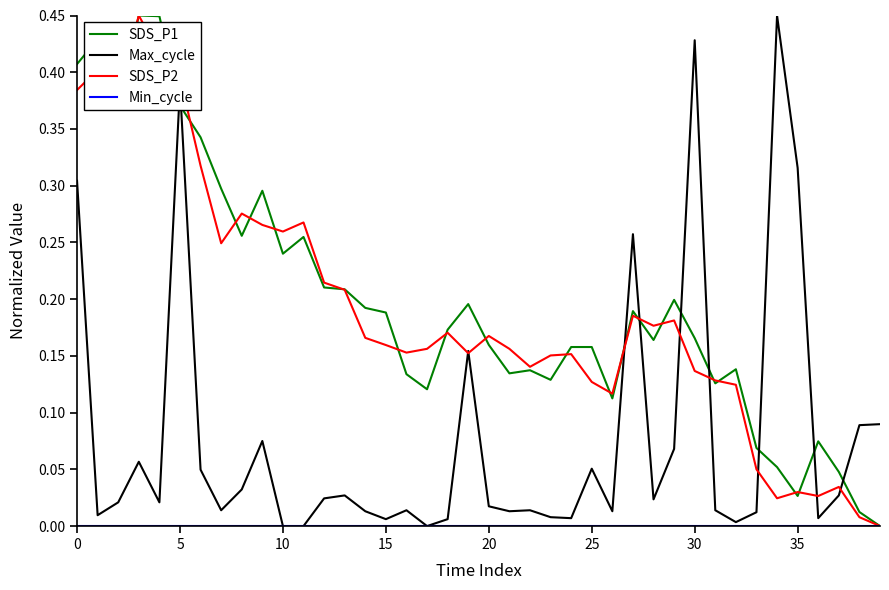

At how many categories does at least one series exceed 0?

40